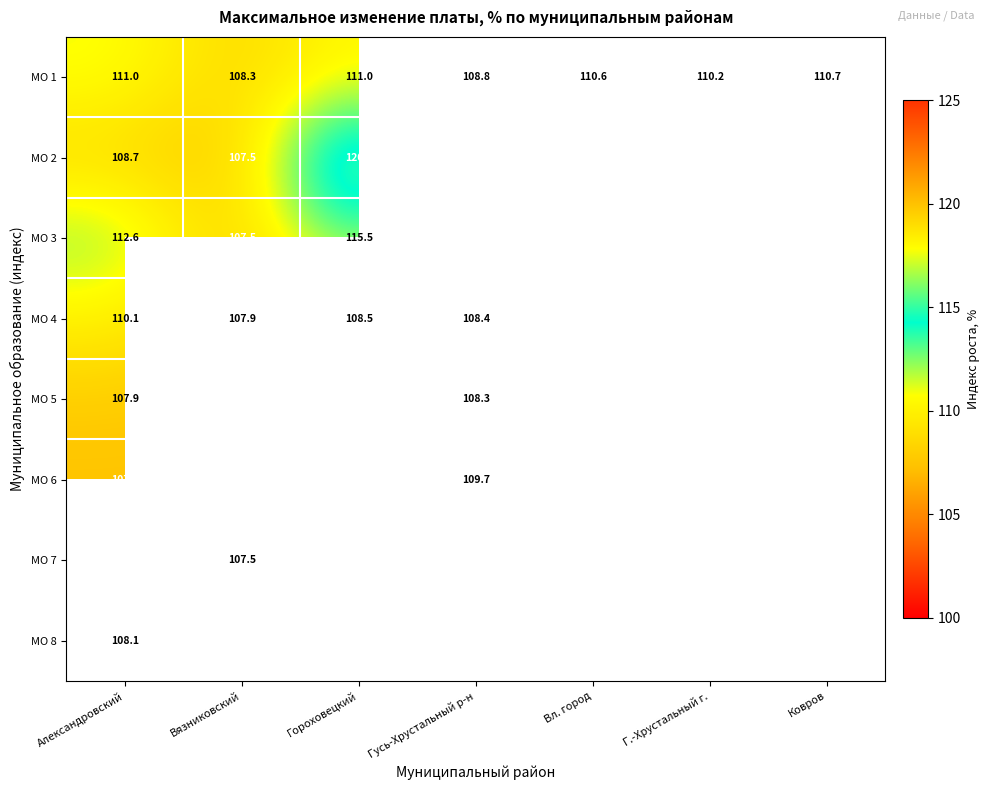

Where does the МО 1 series first go above 110?

Александровский